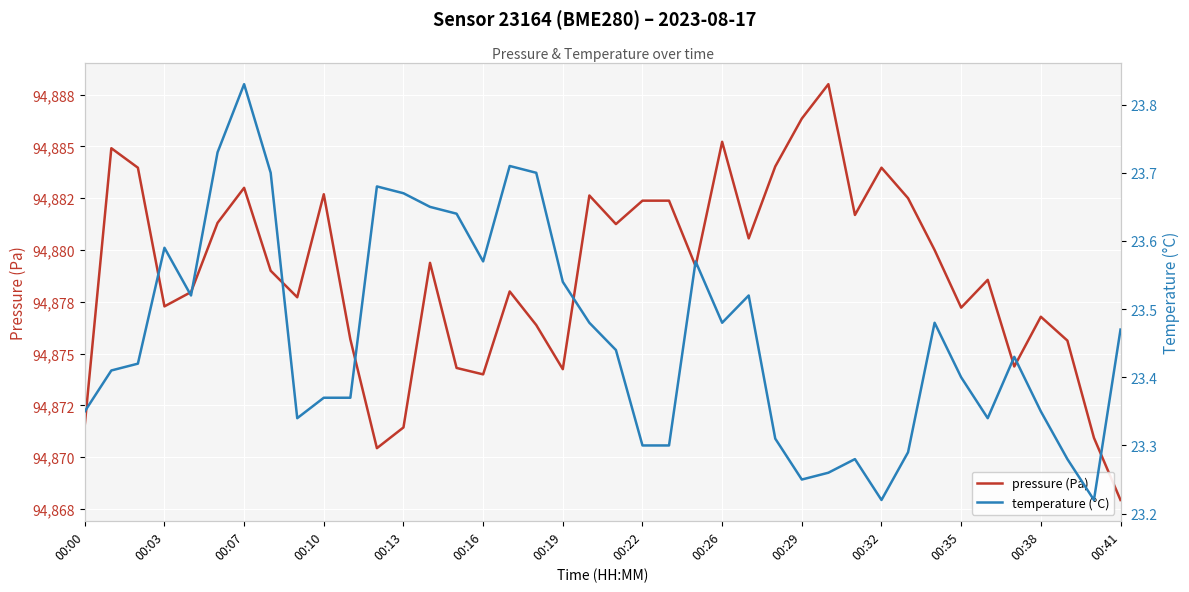

Rank the series by their average value, from lowest to highest.

temperature (°C), pressure (Pa)